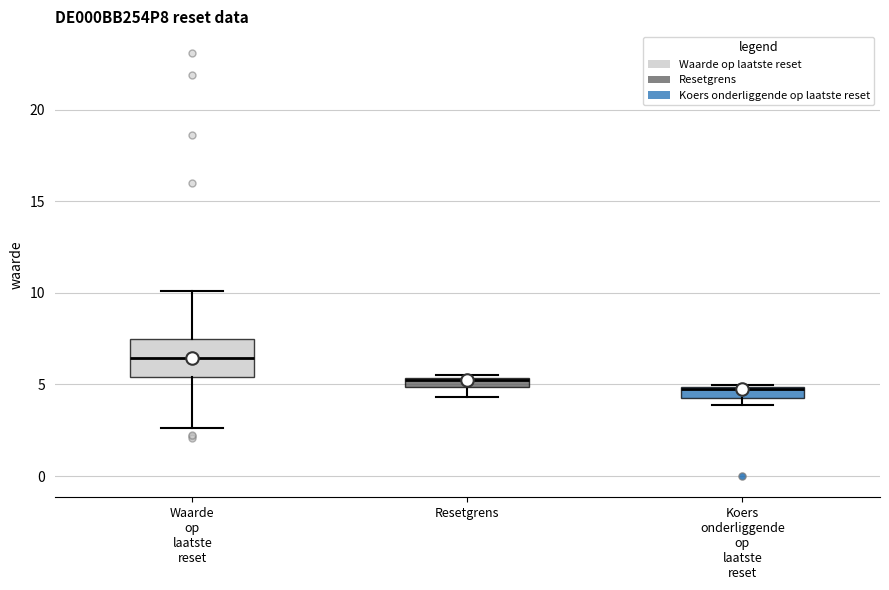

Where does the lower whisker of the box for Waarde op laatste reset end on the y-axis? The values are not printed on the chart, so give them approximately, as read against the axis.

2.5